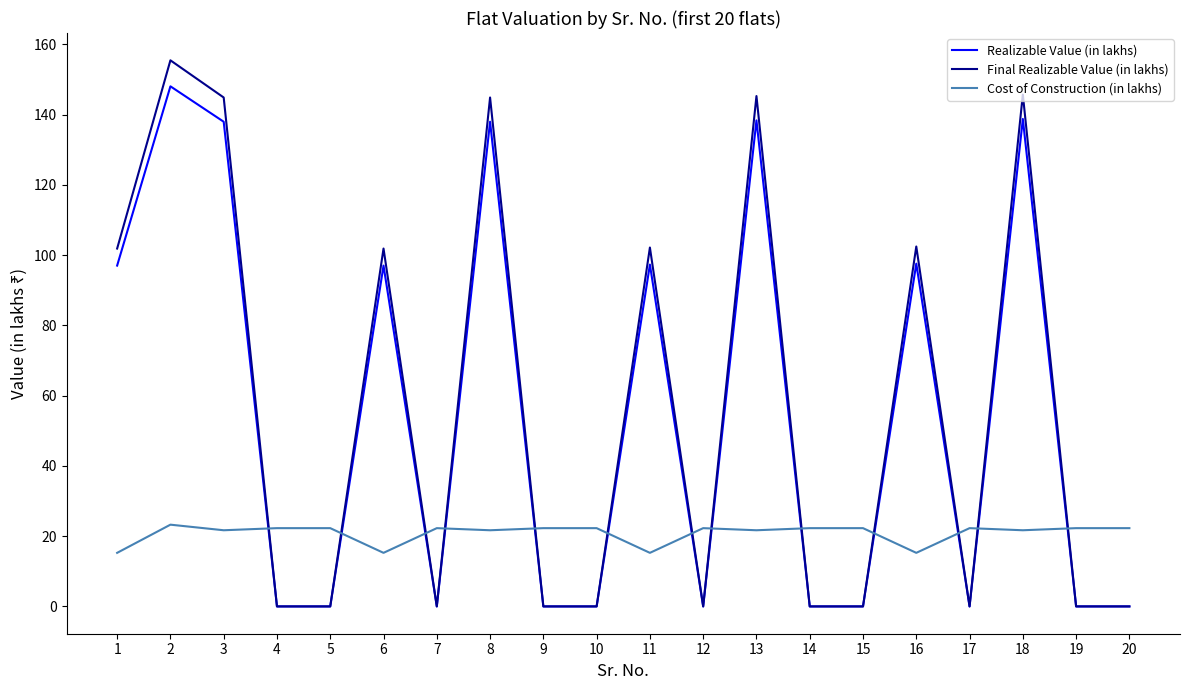

What are all the series names shown in the legend?

Realizable Value (in lakhs), Final Realizable Value (in lakhs), Cost of Construction (in lakhs)